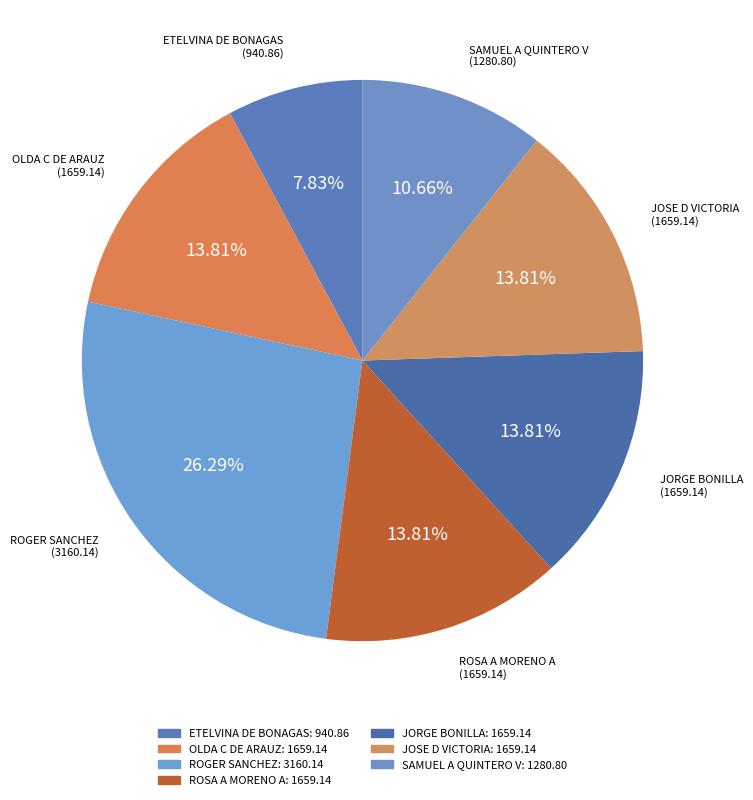

To the nearest percent, what is the average slice percentage?

14%